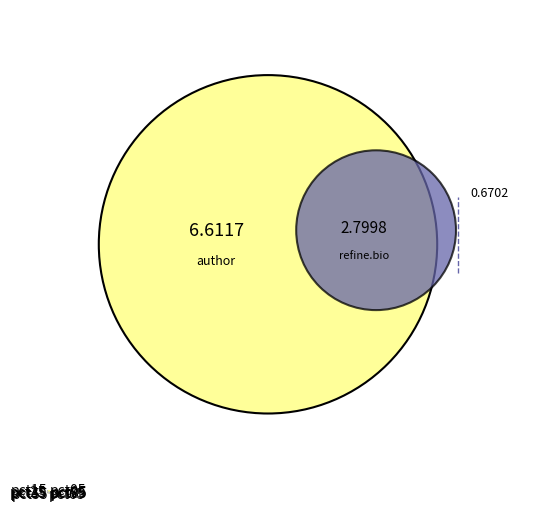

Count the number of slices in the pie.

10